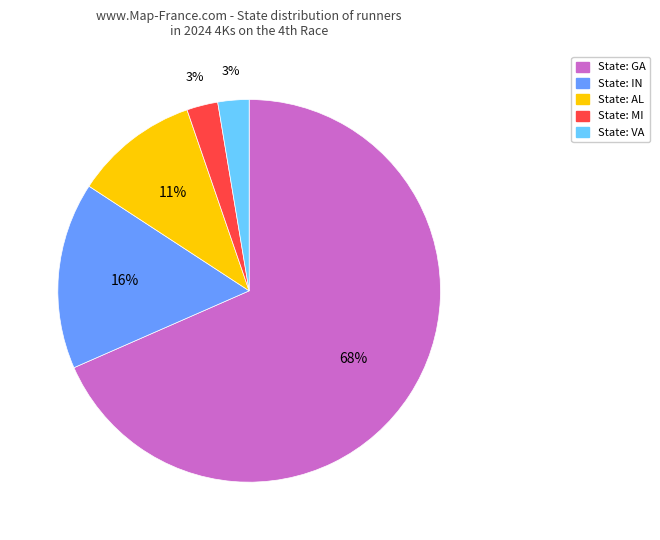

How many slices are in this pie chart?

5